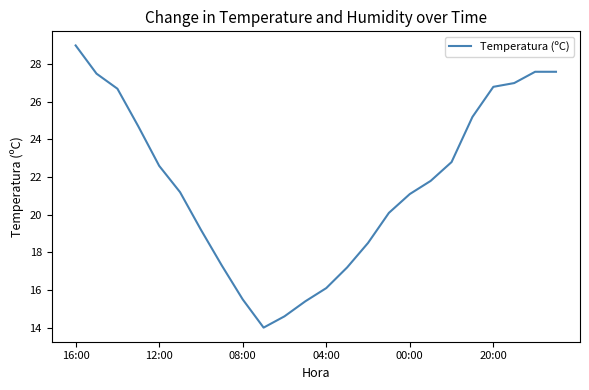

What is the difference between the maximum and minimum values?

15.0